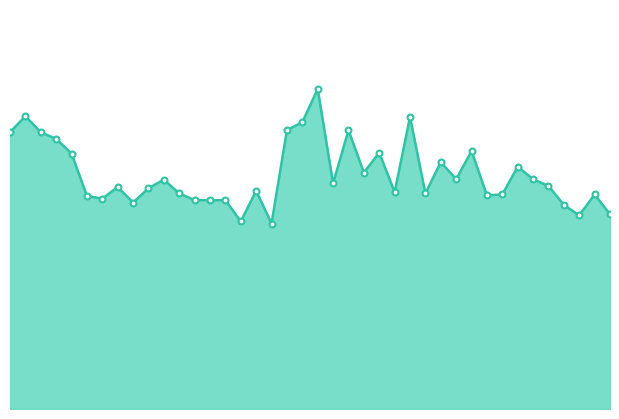

Is this an area chart (filled region under the line)?

Yes